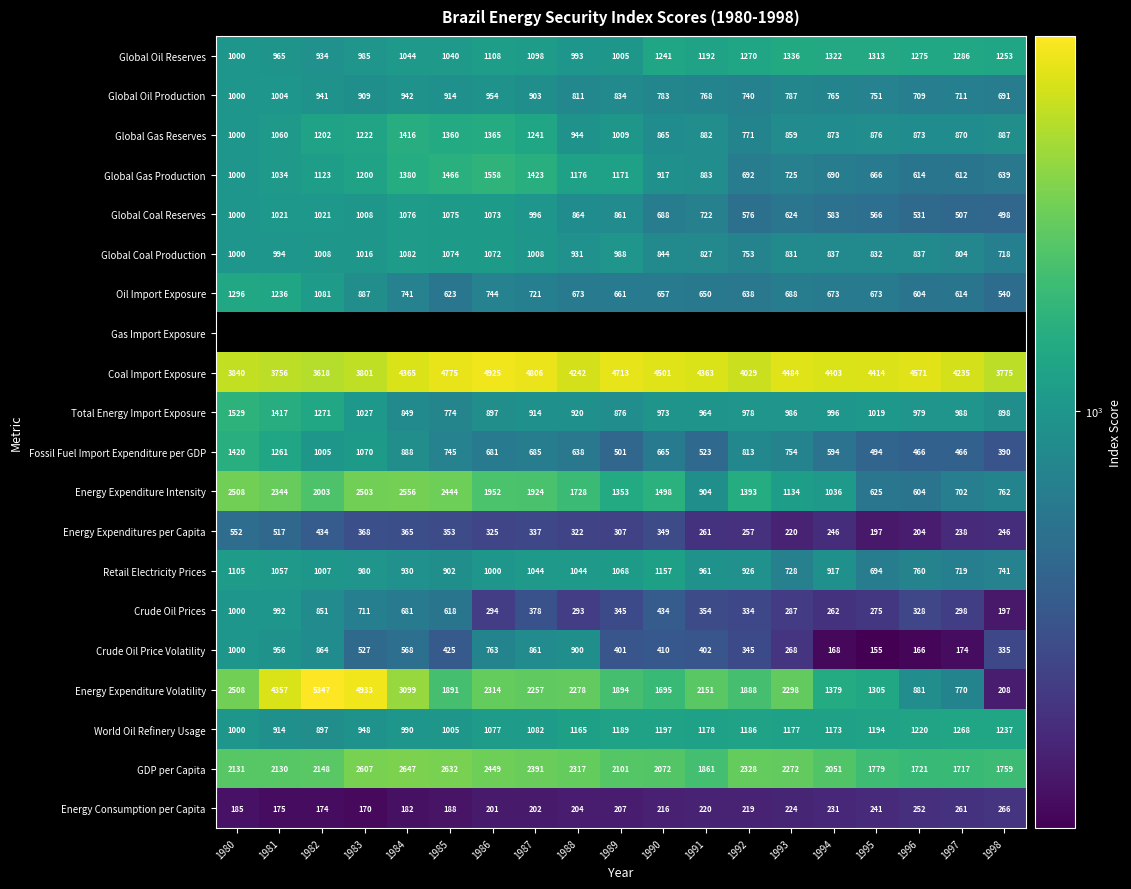

Rank the categories by Global Oil Production value from lowest to highest.

1998, 1996, 1997, 1992, 1995, 1994, 1991, 1990, 1993, 1988, 1989, 1987, 1983, 1985, 1982, 1984, 1986, 1980, 1981